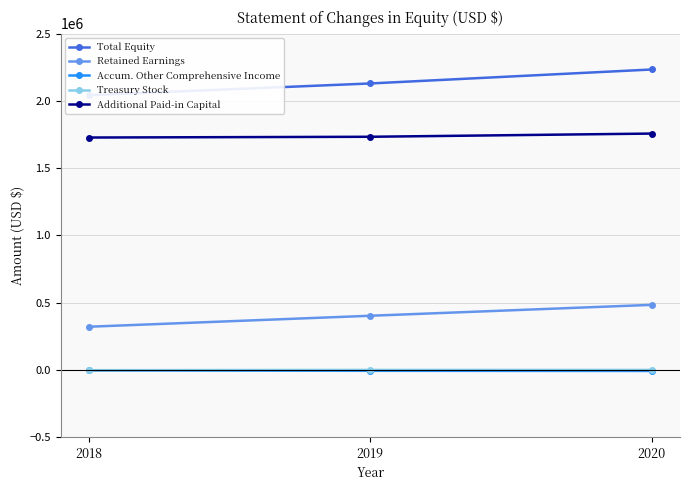

What is the value of the Additional Paid-in Capital point at the 2nd from the left?

1733092